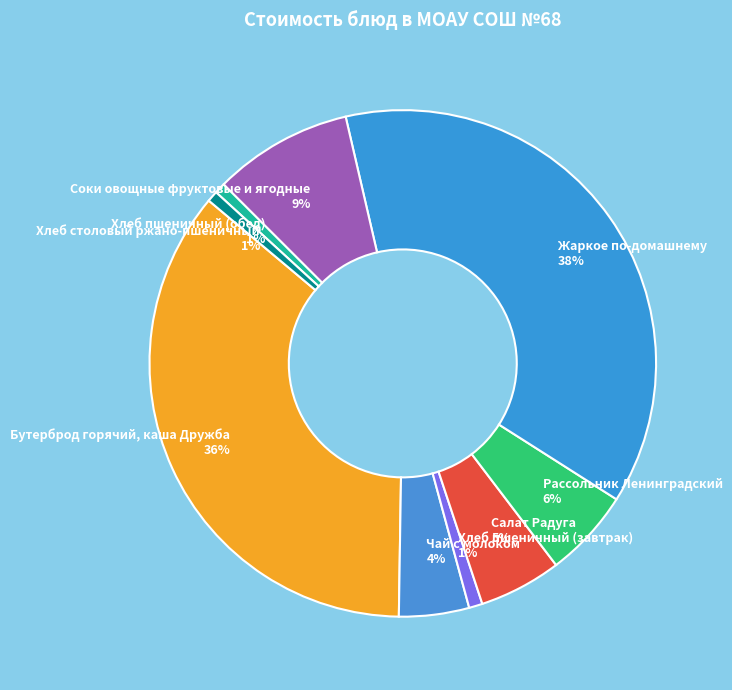

Do Салат Радуга and Хлеб столовый ржано-пшеничный together represent more than half of the pie?

No